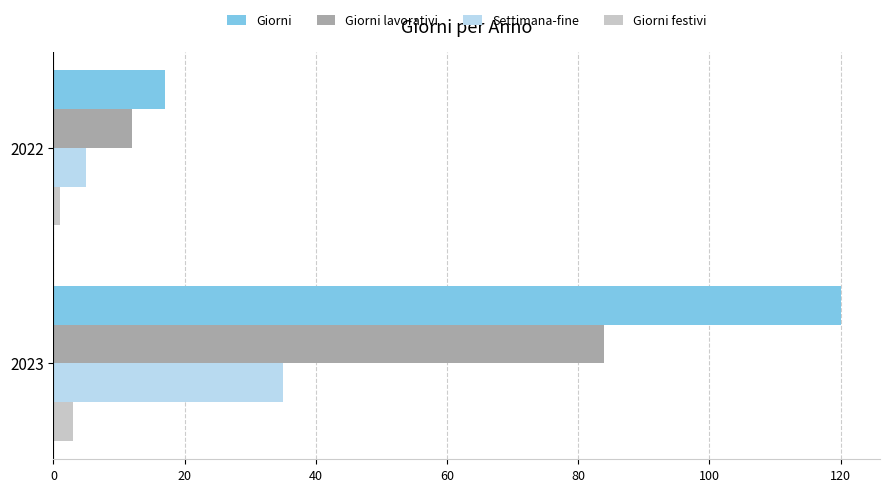

How many data points in Settimana-fine are less than 35?

1